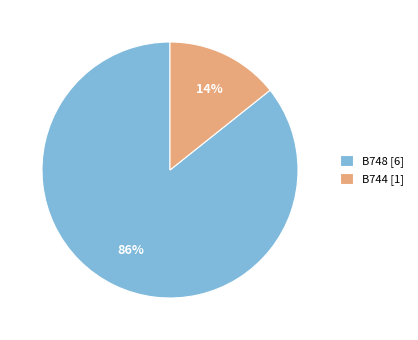

How many segments does this pie chart have?

2